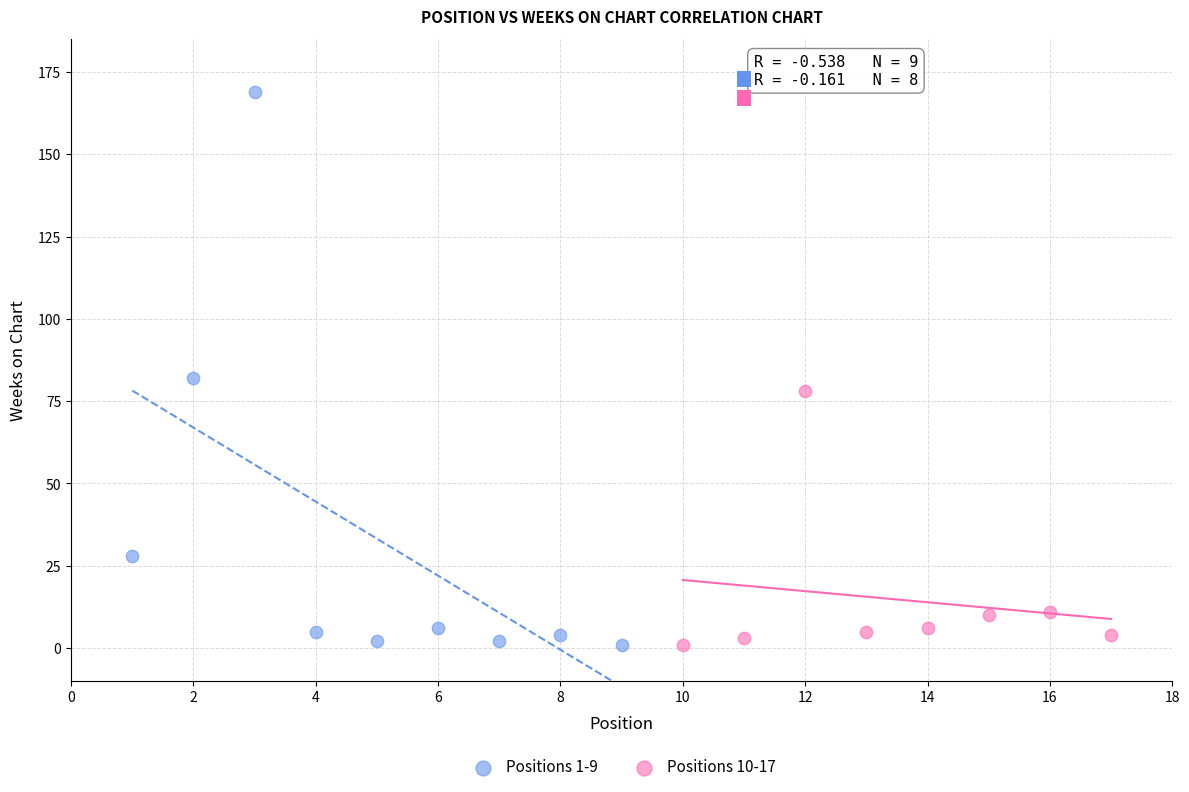

Which series reaches the maximum Y coordinate?

Positions 1-9